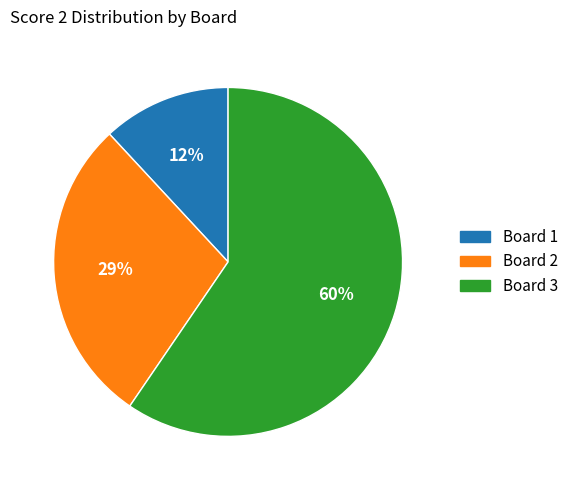

Rank the categories by value from highest to lowest.

Board 3, Board 2, Board 1